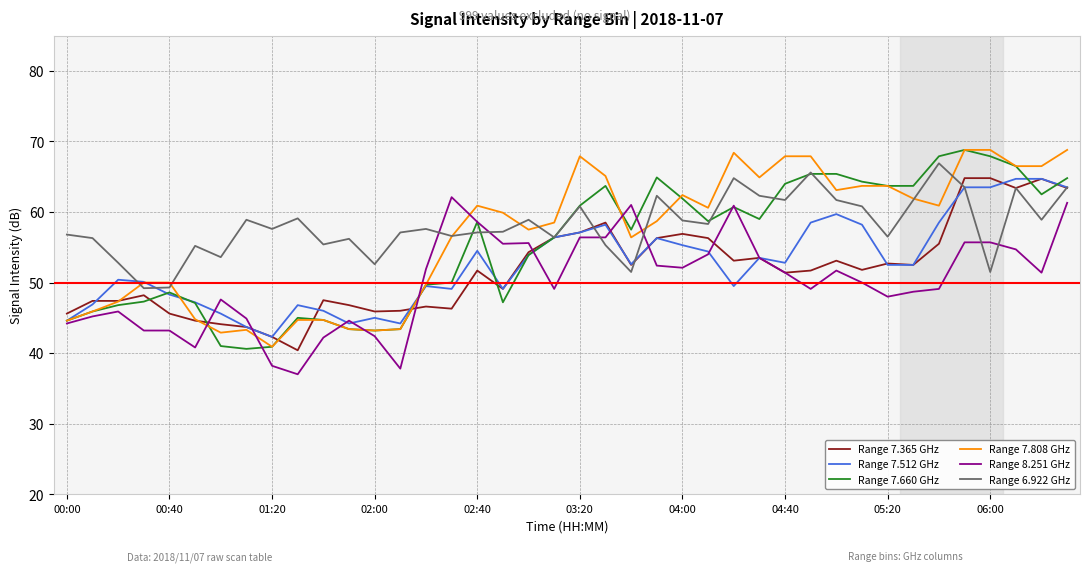

What is the average value of the Range 6.922 GHz series?

58.1